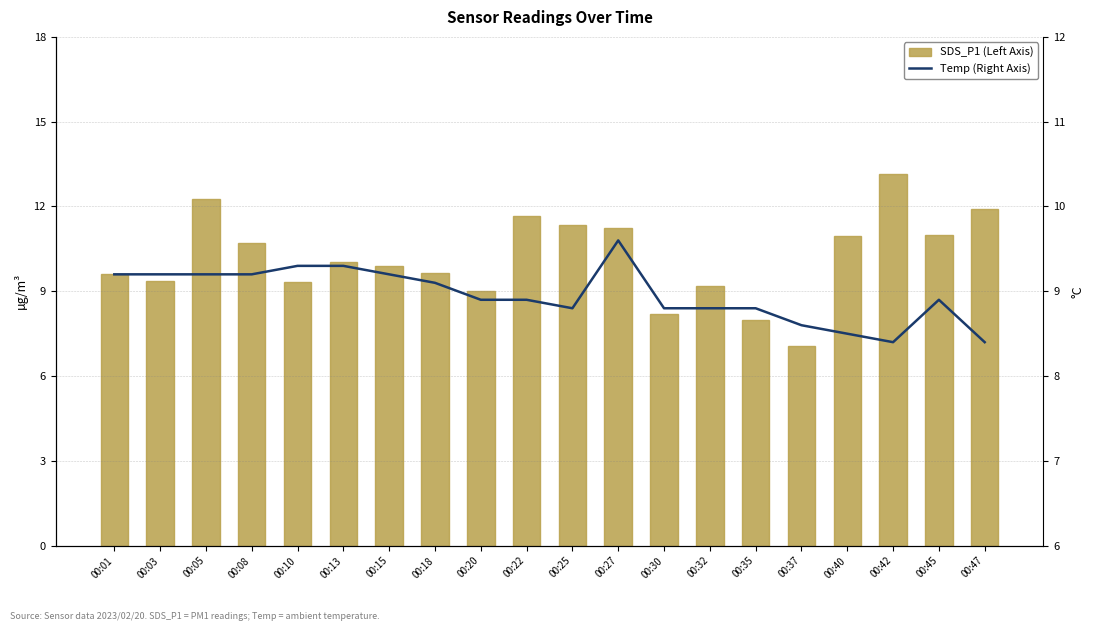

Reading left to right, list all the values displayed in this chart.

SDS_P1 (Left Axis): 00:01=9.6	00:03=9.3	00:05=12.2	00:08=10.7	00:10=9.3	00:13=10.0	00:15=9.9	00:18=9.6	00:20=9.0	00:22=11.7	00:25=11.3	00:27=11.2	00:30=8.2	00:32=9.2	00:35=8.0	00:37=7.1	00:40=10.9	00:42=13.2	00:45=11.0	00:47=11.9
Temp (Right Axis): 00:01=9.2	00:03=9.2	00:05=9.2	00:08=9.2	00:10=9.3	00:13=9.3	00:15=9.2	00:18=9.1	00:20=8.9	00:22=8.9	00:25=8.8	00:27=9.6	00:30=8.8	00:32=8.8	00:35=8.8	00:37=8.6	00:40=8.5	00:42=8.4	00:45=8.9	00:47=8.4